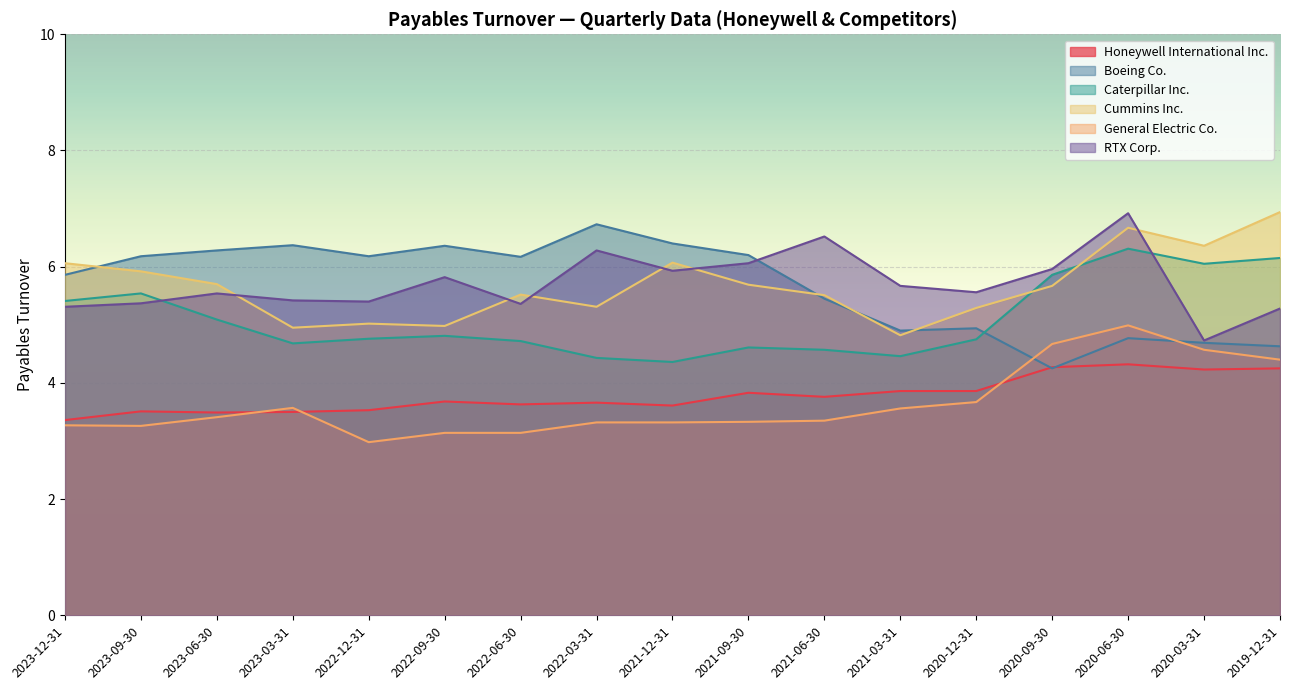

What is the label of the 9th point from the left?

2021-12-31